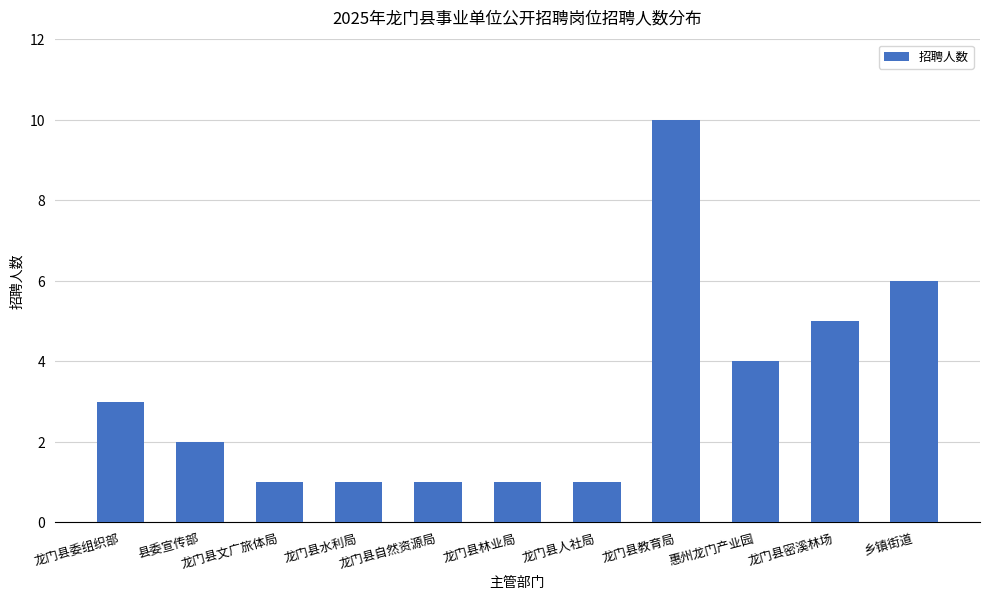

Does the chart contain any negative values?

No